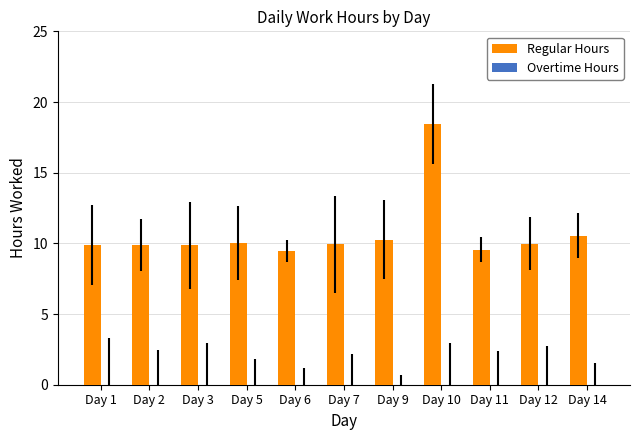

What is the value of the 5th bar from the left?

9.5